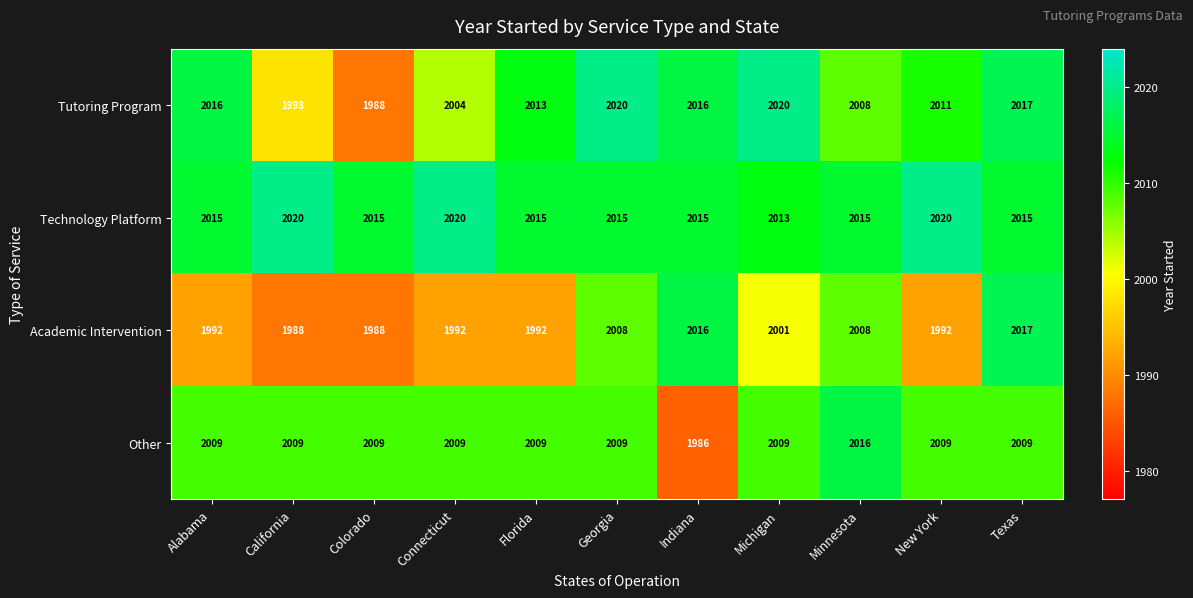

At Florida, list the series in order from smallest to largest.

Academic Intervention, Other, Tutoring Program, Technology Platform